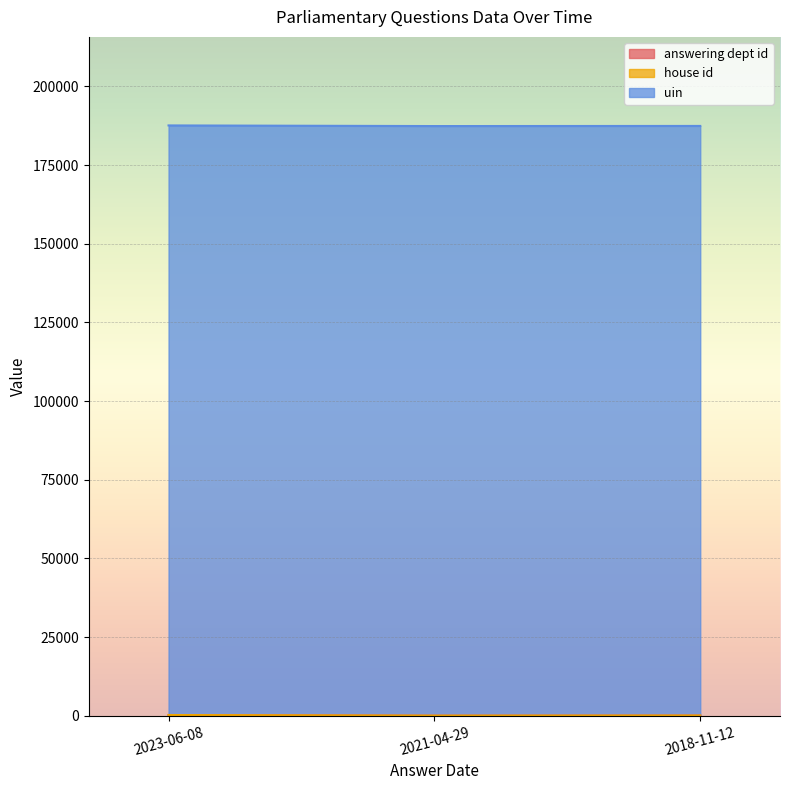

Is the value of house id at 2023-06-08 greater than the value of answering dept id at 2021-04-29?

No